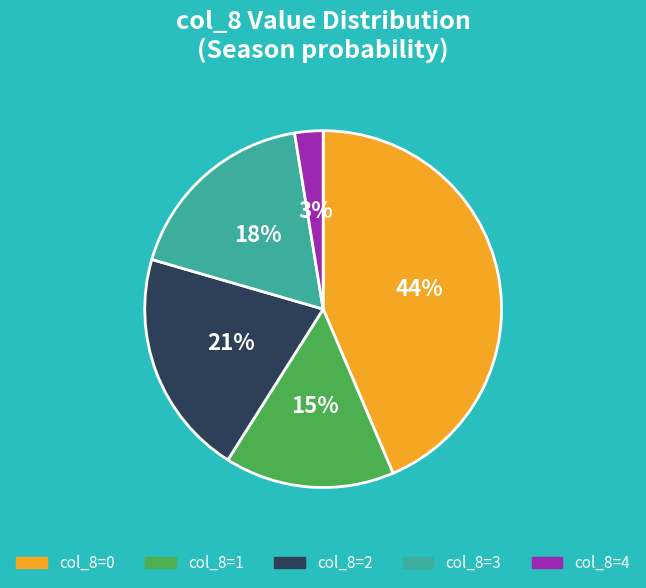

Do col_8=3 and col_8=0 together represent more than half of the pie?

Yes